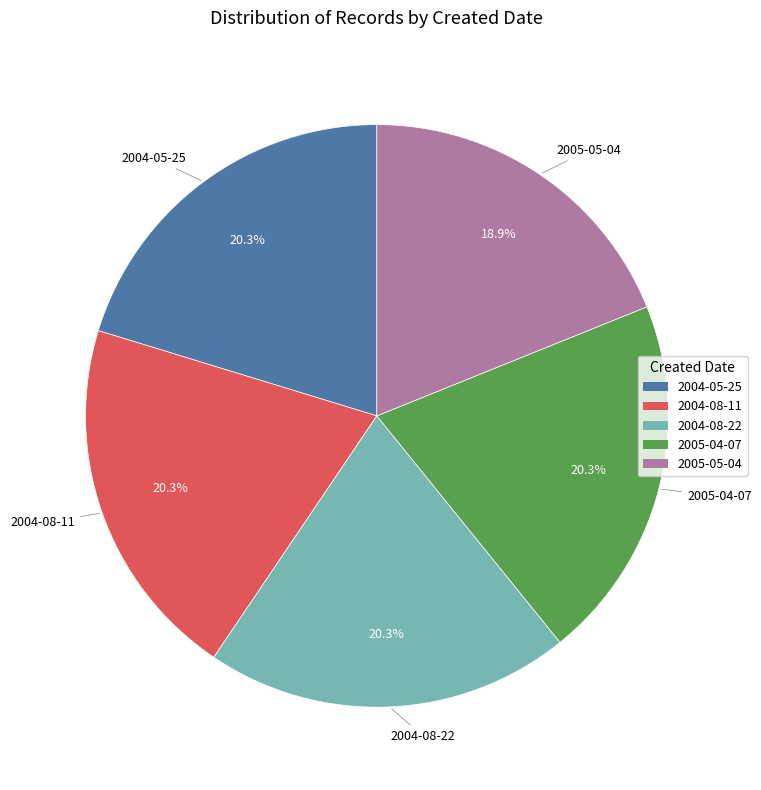

Combined, what portion of the pie is 2004-08-22 and 2004-05-25?

40.6%